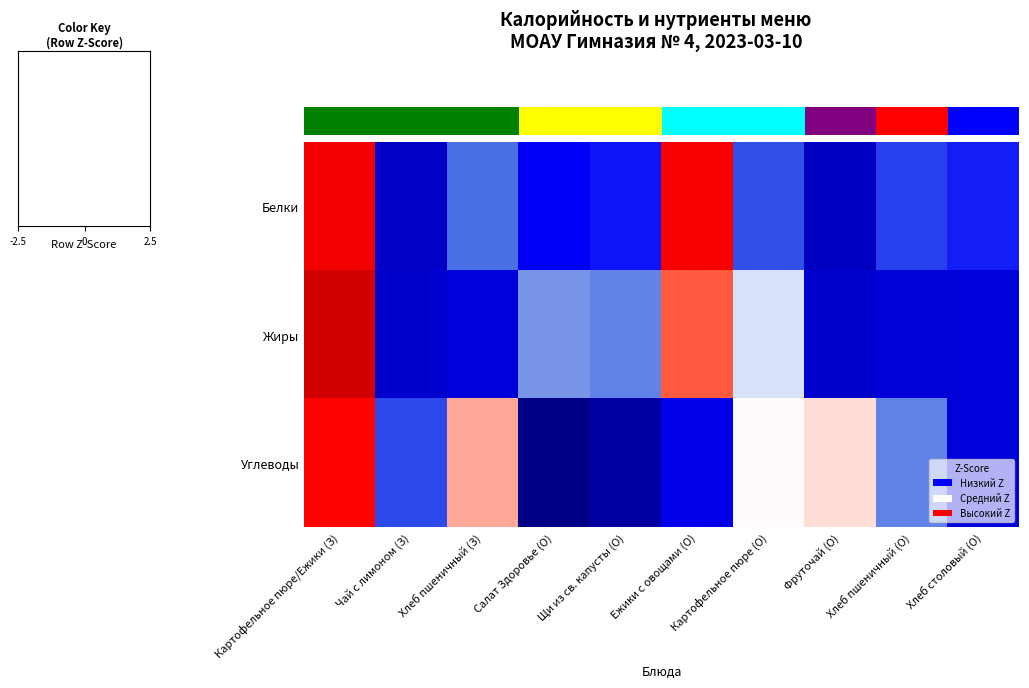

Which category has the highest value in the Белки series?

Картофельное пюре/Ежики (З)